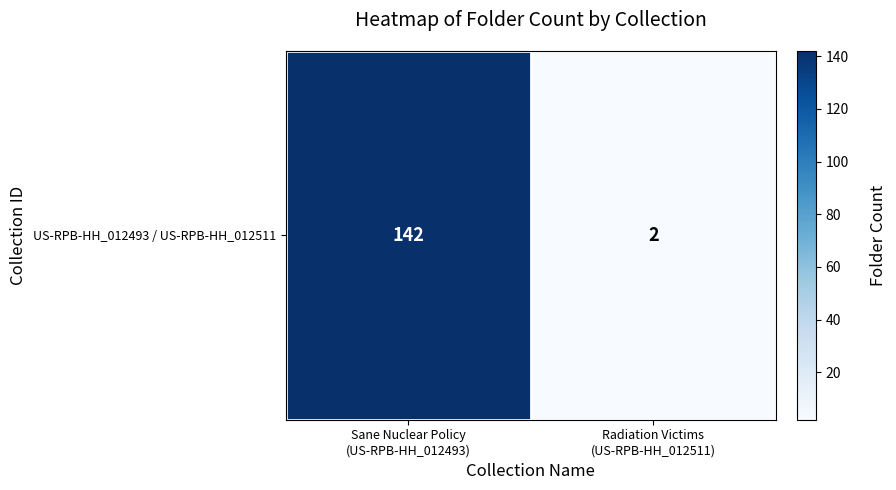

What is the greatest value displayed?

142